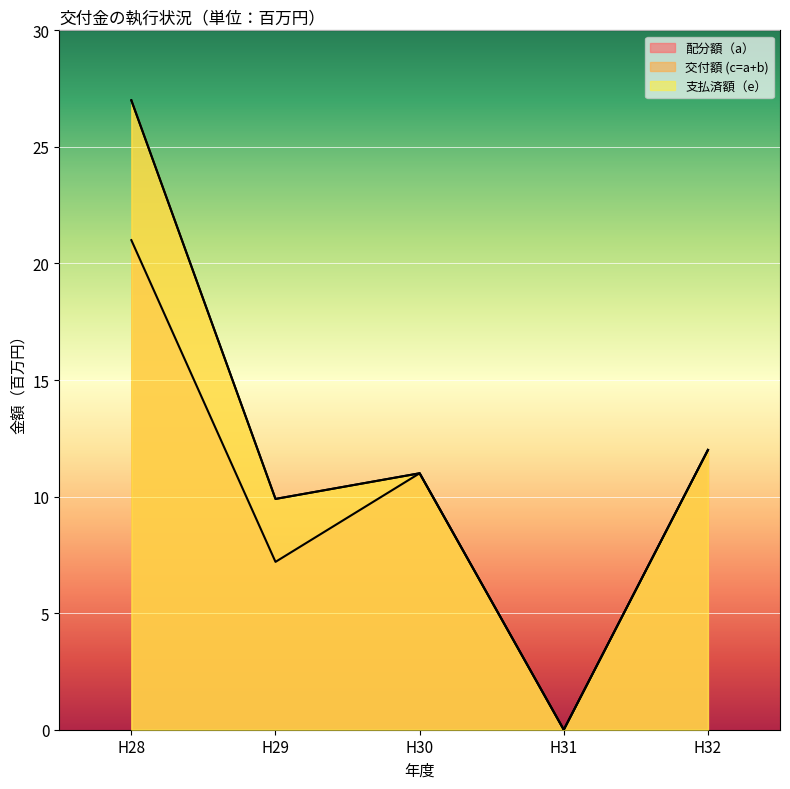

True or false: 交付額 (c=a+b) and 配分額（a） intersect in this chart.

False